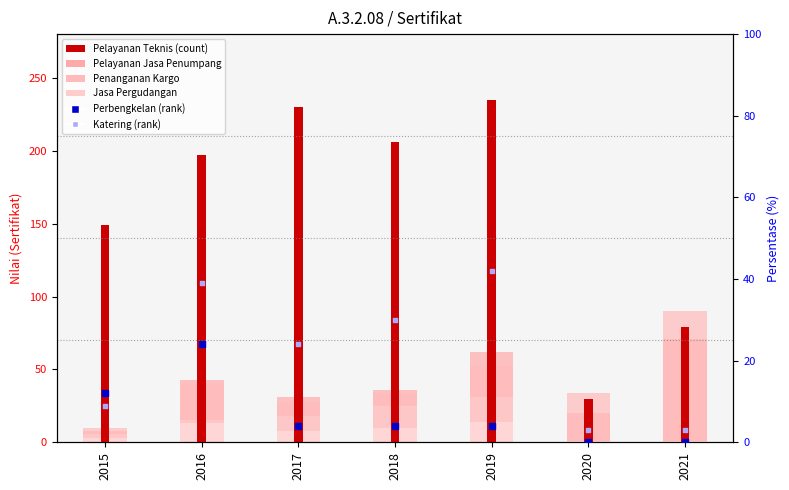

At which category is the sum across all series the highest?

2019